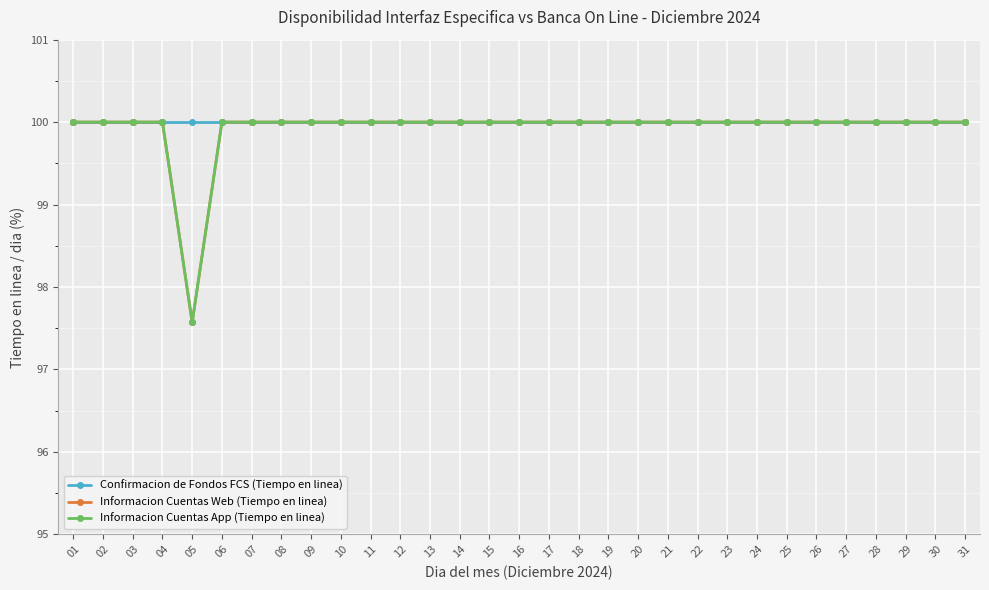

Which series has the largest range (max minus min)?

Informacion Cuentas Web (Tiempo en linea)